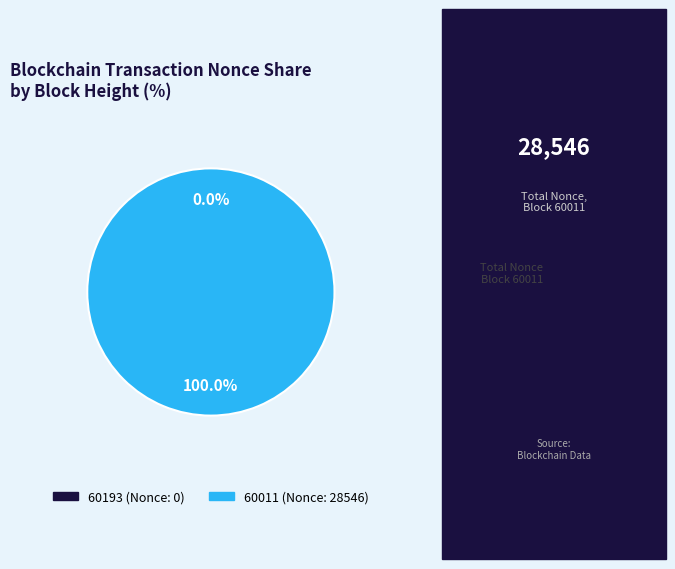

Count the number of slices in the pie.

2